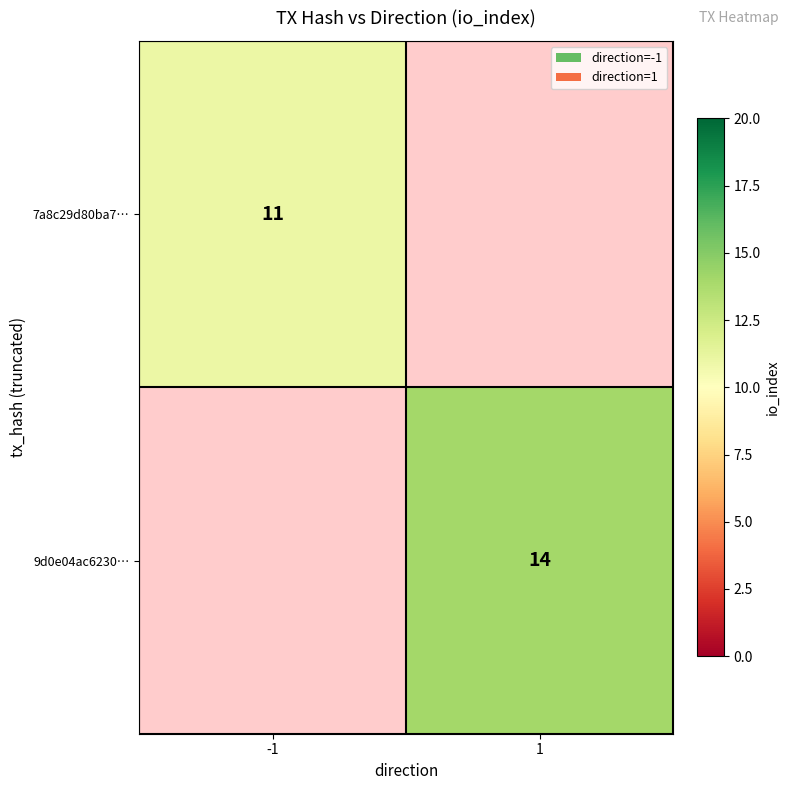

At how many categories does at least one series exceed 5?

2